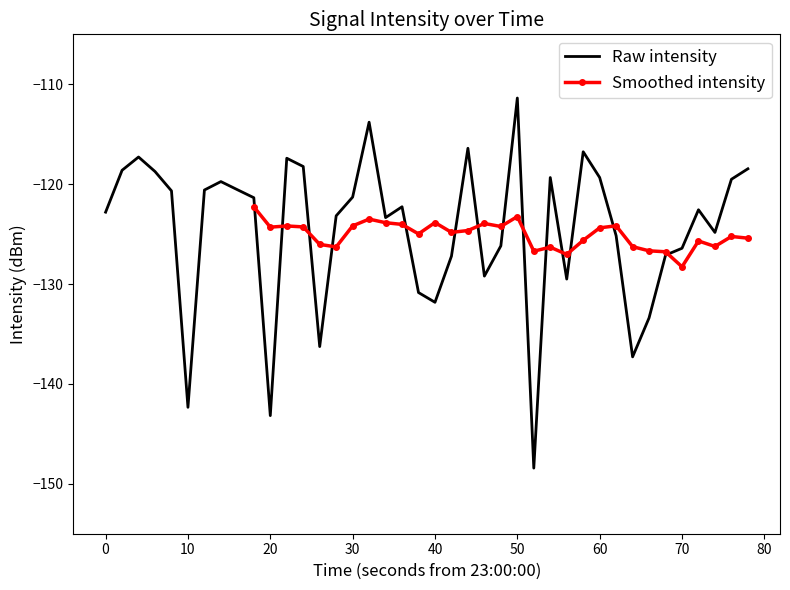

Which category has the highest value in the Raw intensity series?

50